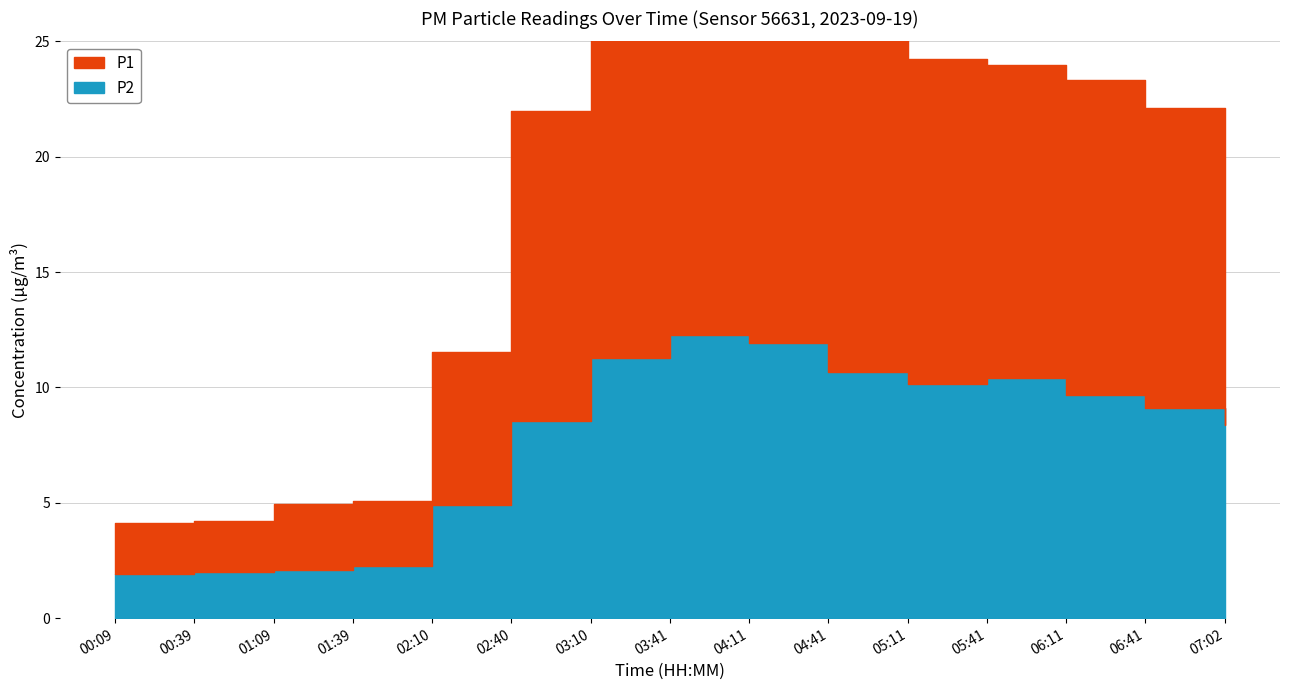

True or false: P2 and P1 cross at least once.

False